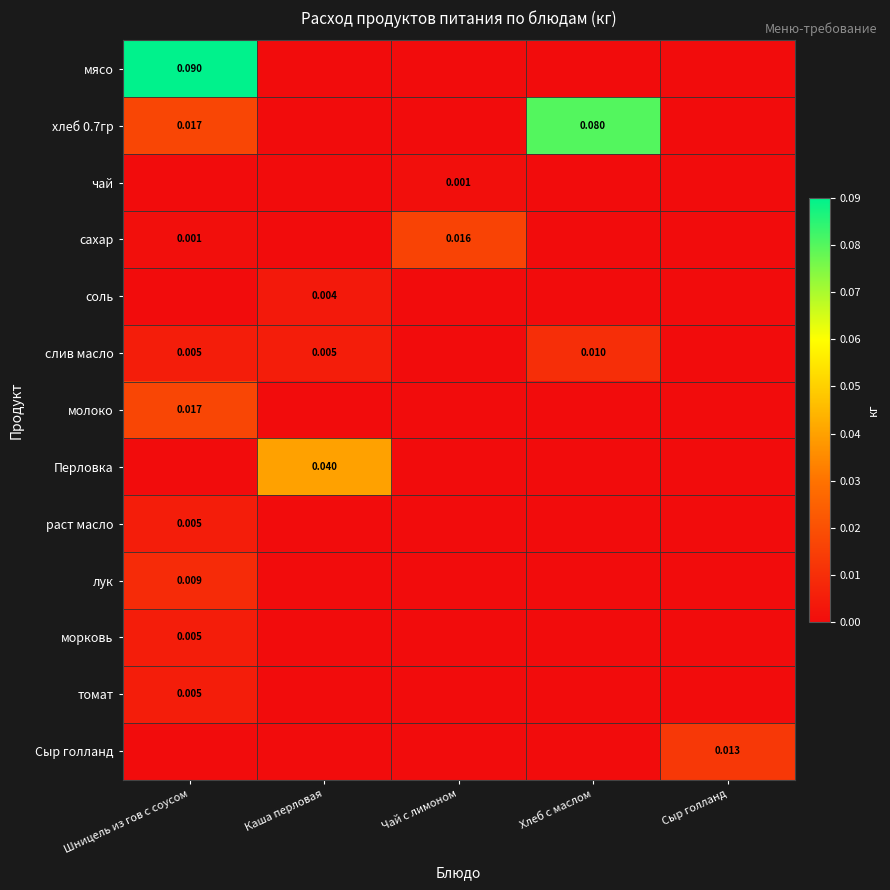

How many data points does each series have?

5